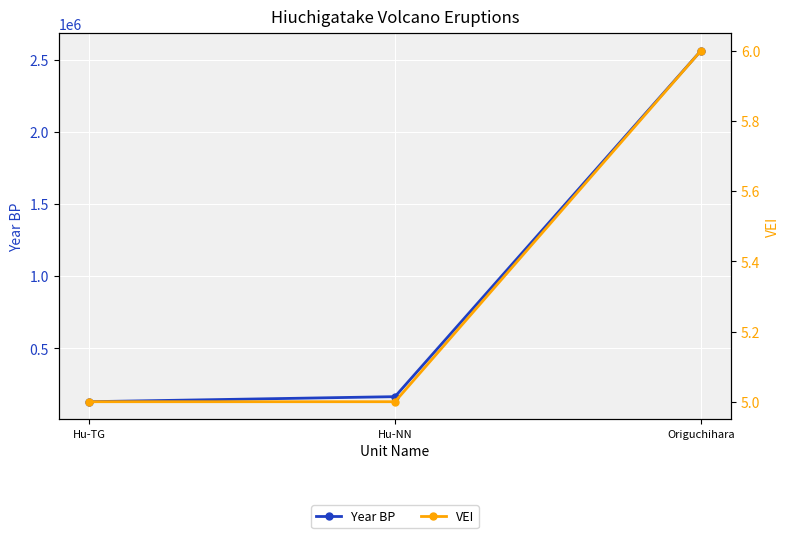

How many categories are shown in the chart?

3